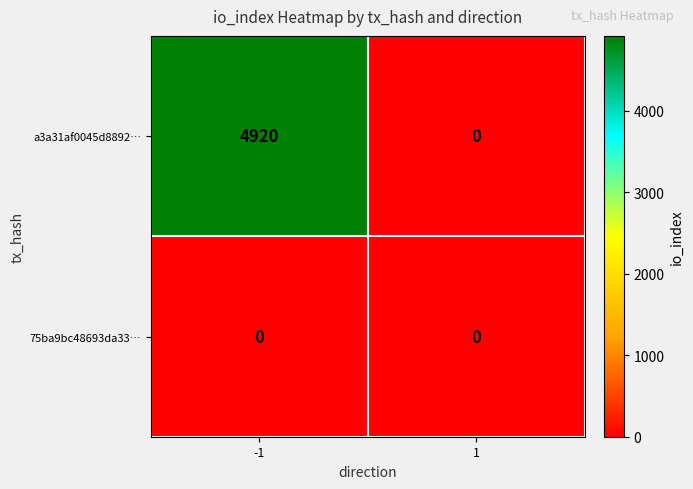

List the series in order of their peak value, highest first.

a3a31af0045d8892…, 75ba9bc48693da33…